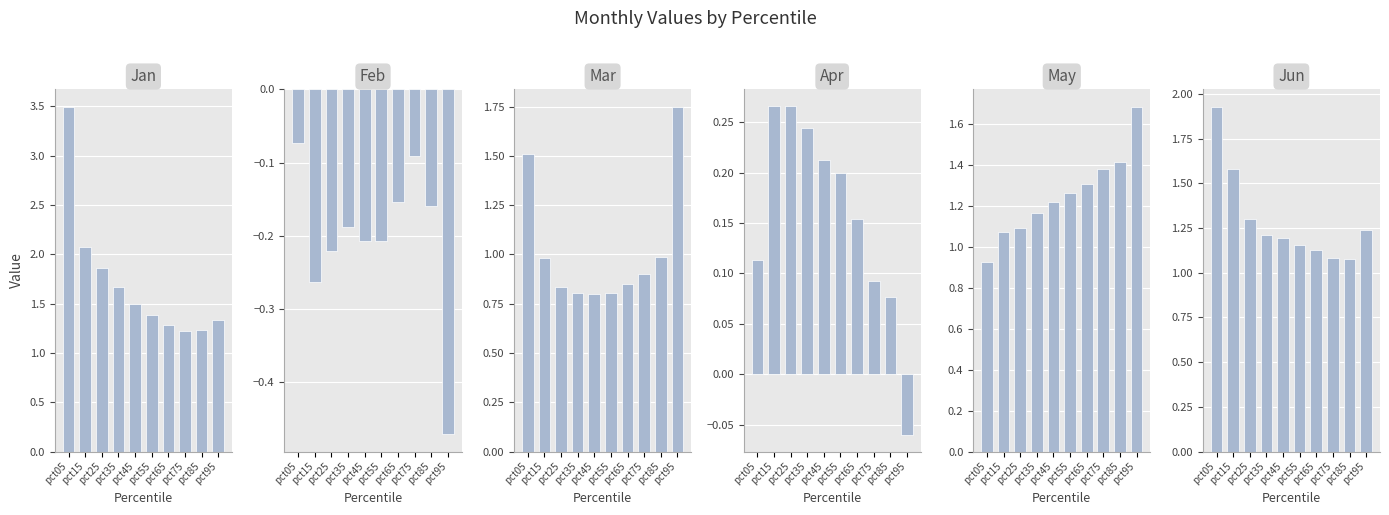

Does the chart contain stacked bars?

No